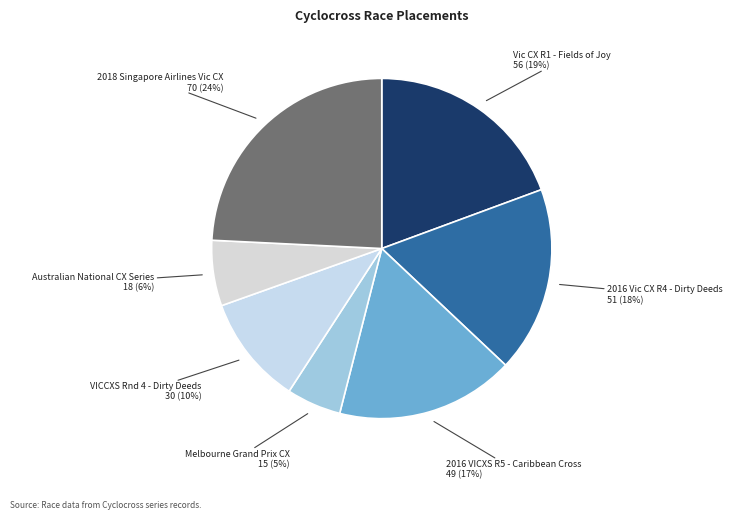

To the nearest percent, what percentage of the pie is Vic CX R1 - Fields of Joy?

19%